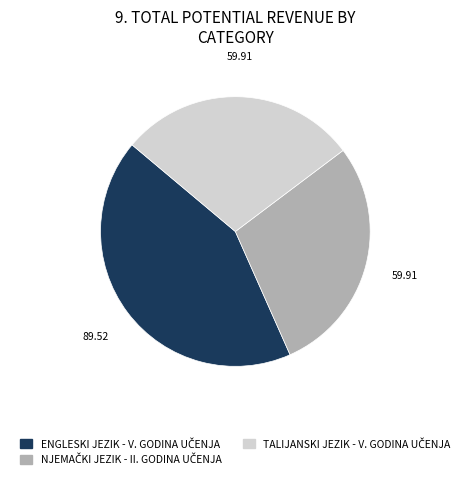

Is there a majority slice in this chart?

No